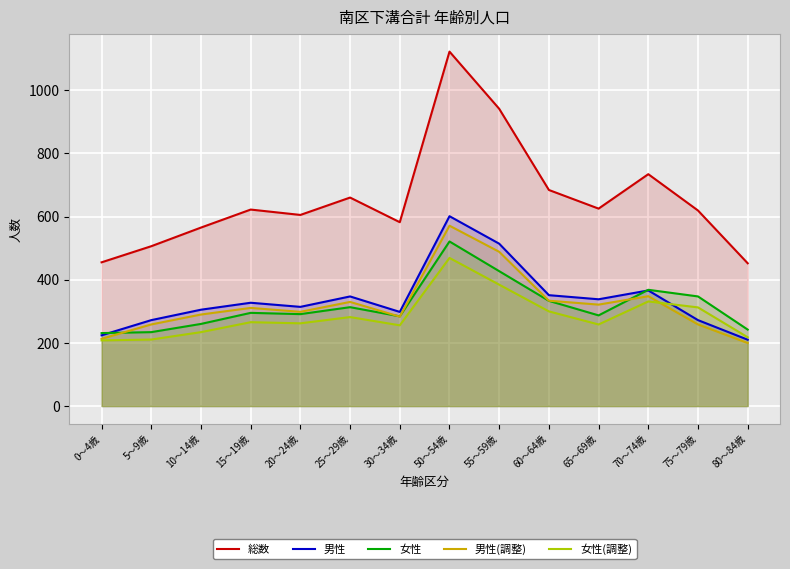

How many times do 男性(調整) and 女性 cross each other?

4